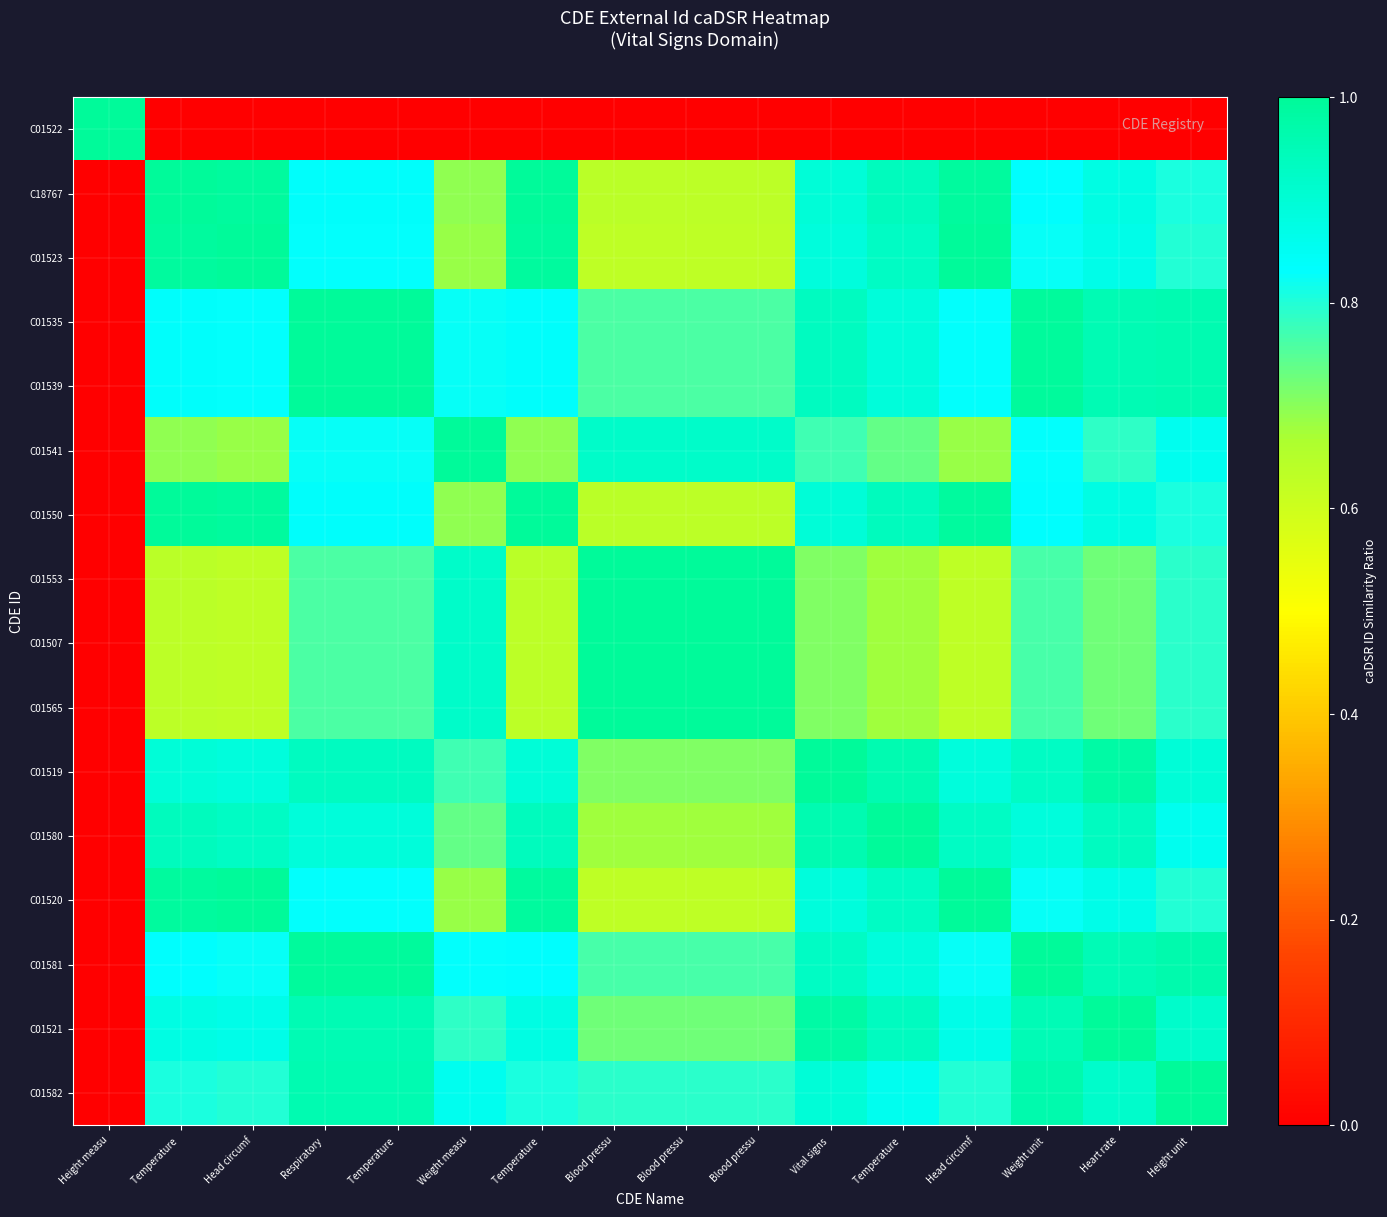

What is the difference between the highest and lowest values at Vital signs ?

1.0